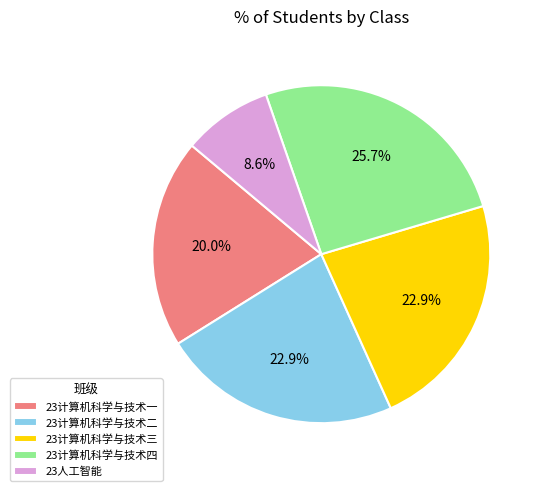

To the nearest percent, what portion does 23计算机科学与技术四 represent?

26%